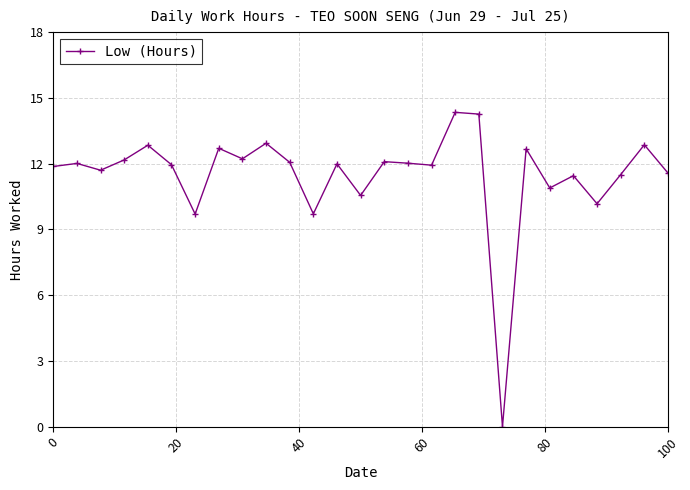

What is the value of the 21st point from the left?

12.7